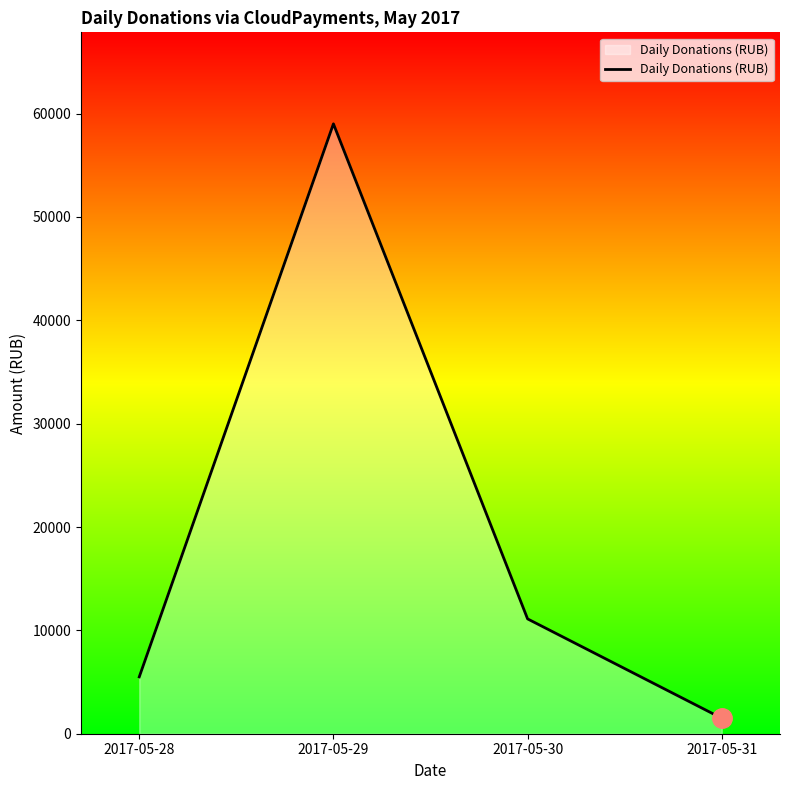

Rank the categories by value from lowest to highest.

2017-05-31, 2017-05-28, 2017-05-30, 2017-05-29